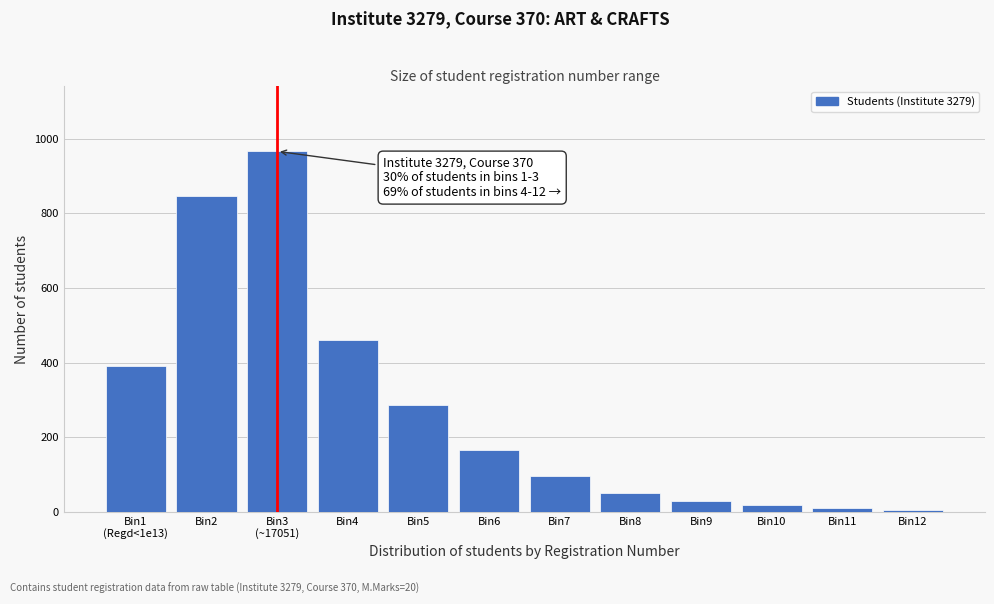

What is the average value?

277